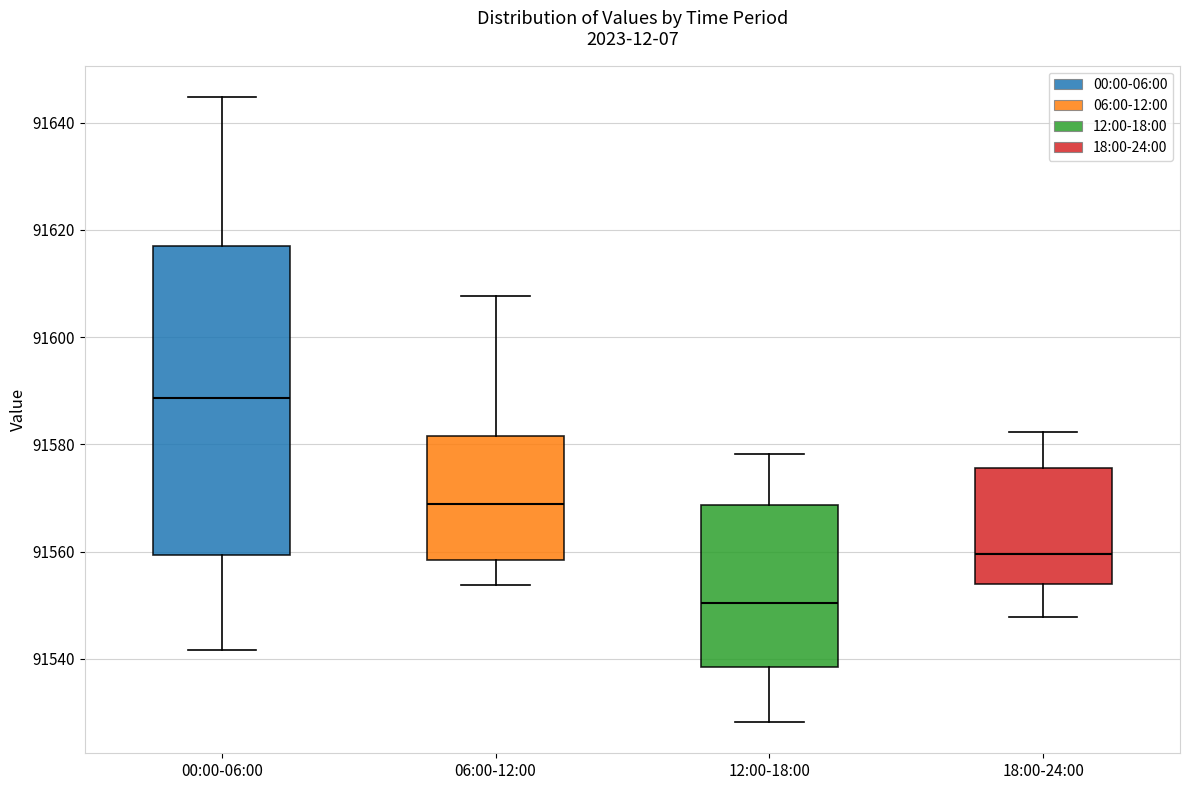

Where is the upper edge of the box for 18:00-24:00 on the y-axis? The values are not printed on the chart, so give them approximately, as read against the axis.

91576